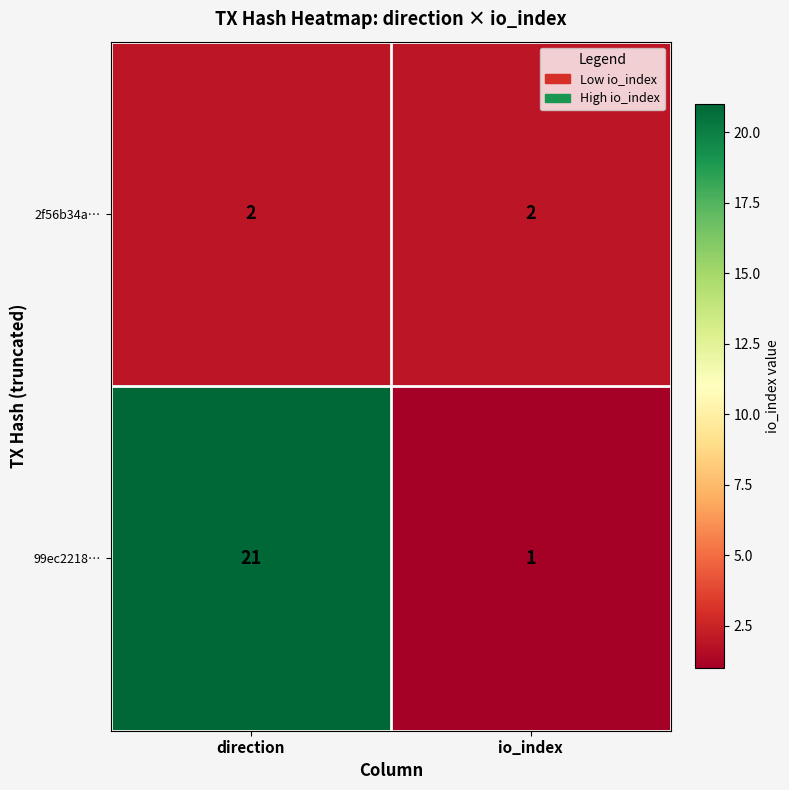

The 99ec2218… series shows 1 at io_index. True or false?

True